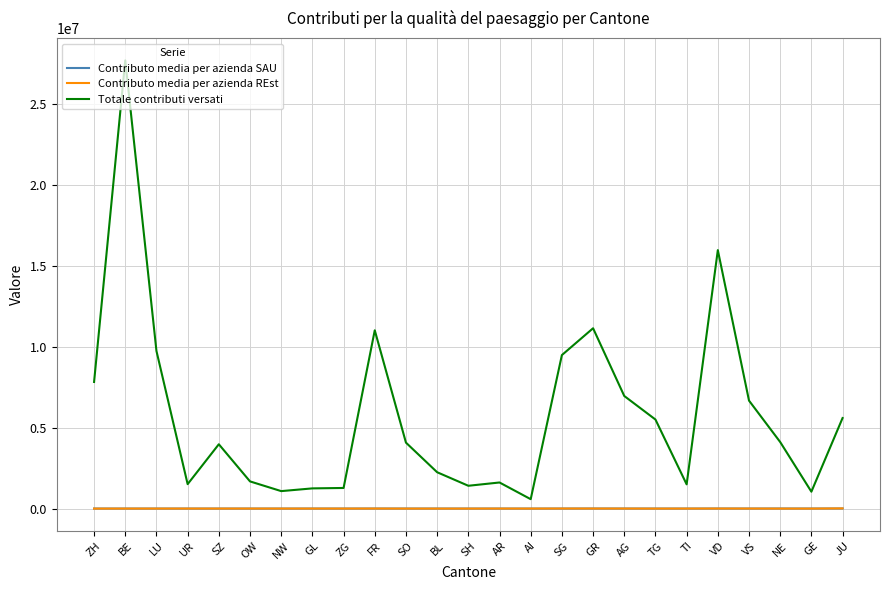

True or false: Contributo media per azienda REst and Totale contributi versati cross at least once.

False